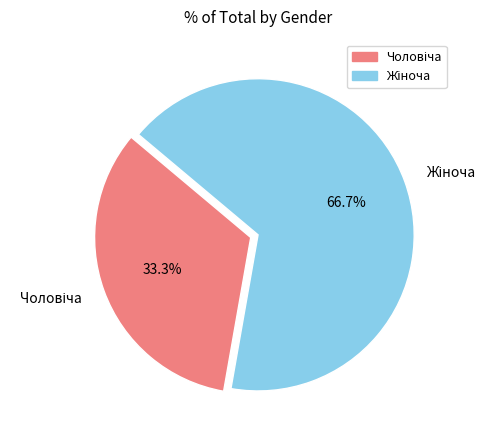

Does any single category account for the majority?

Yes